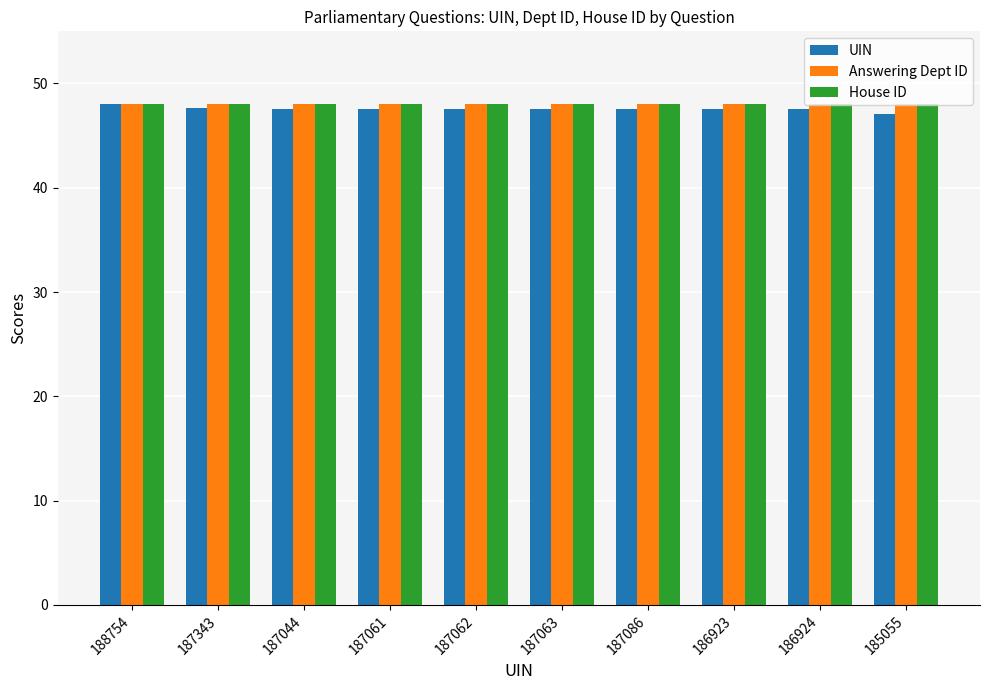

What is the label of the 6th bar from the right?

187062